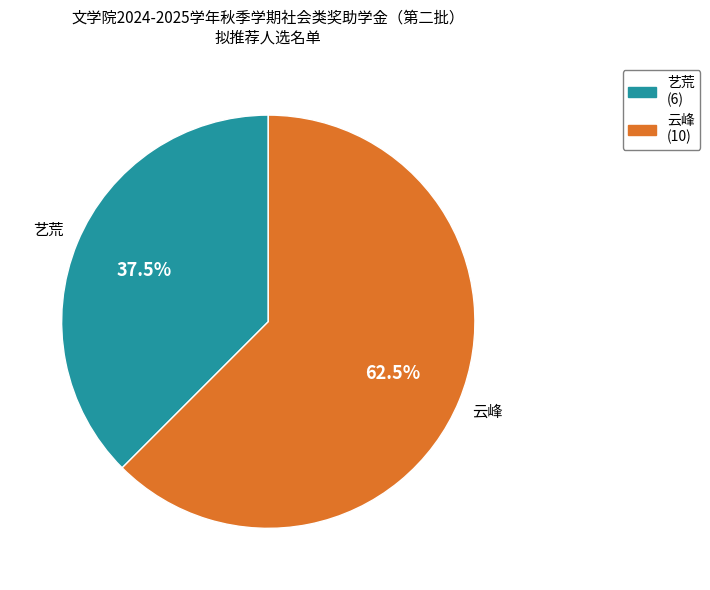

The 云峰 slice represents 54% of the pie. True or false?

False